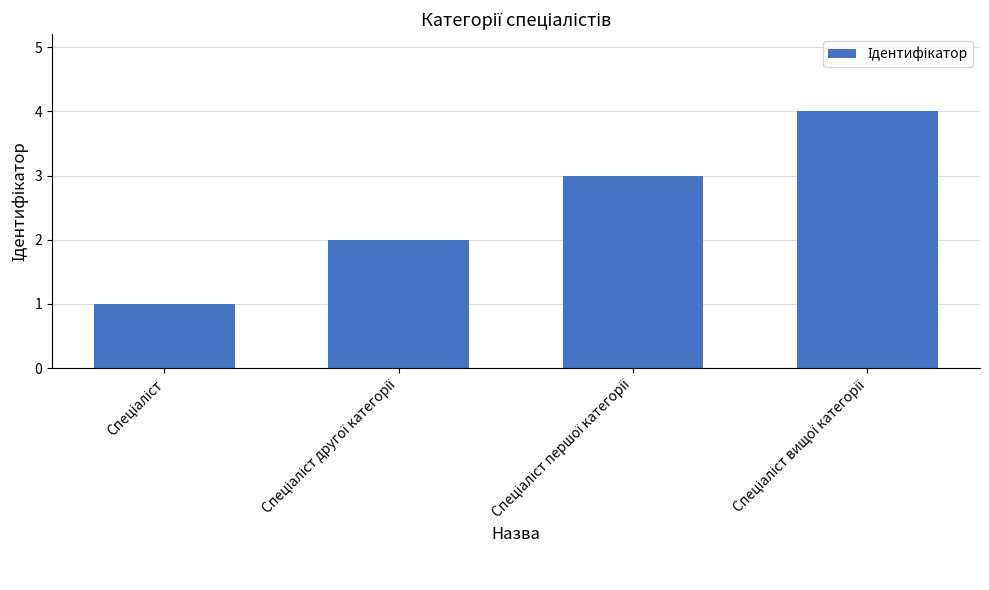

What is the sum of all values?

10